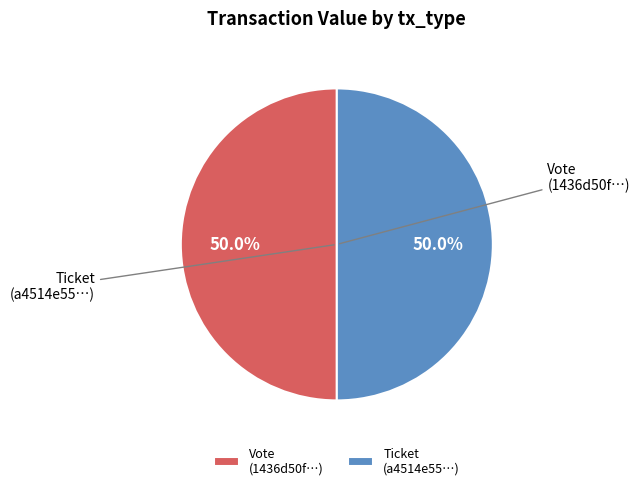

What is the total percentage of Ticket and Vote?

100.0%